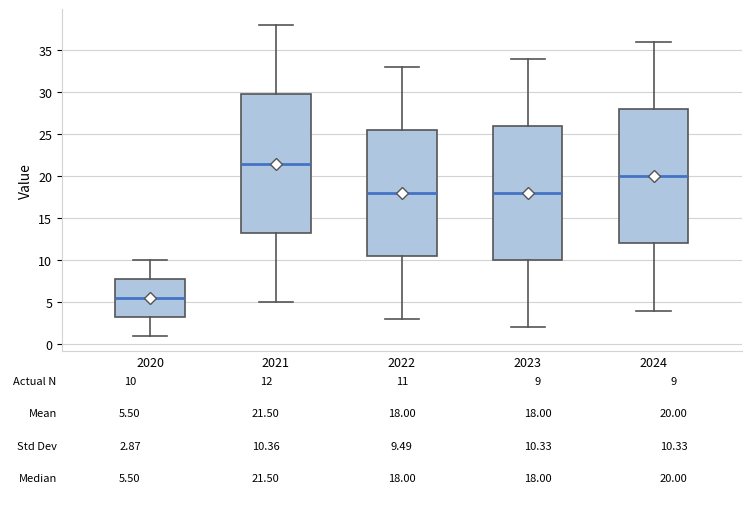

Which box has the highest median line?

2021